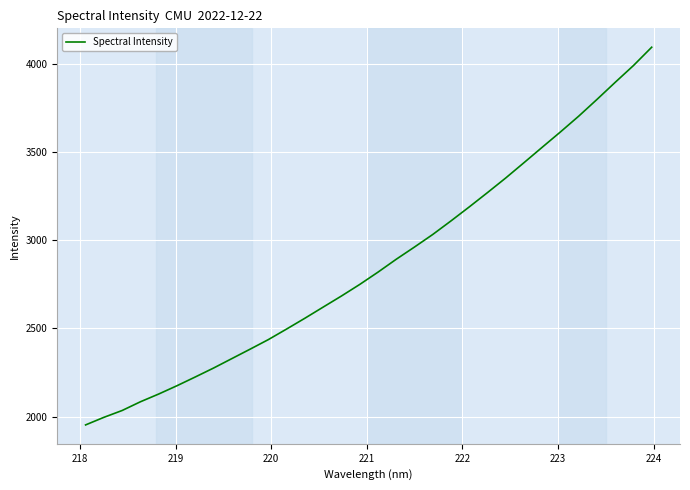

True or false: the data has more than 1 interior local peaks.

False